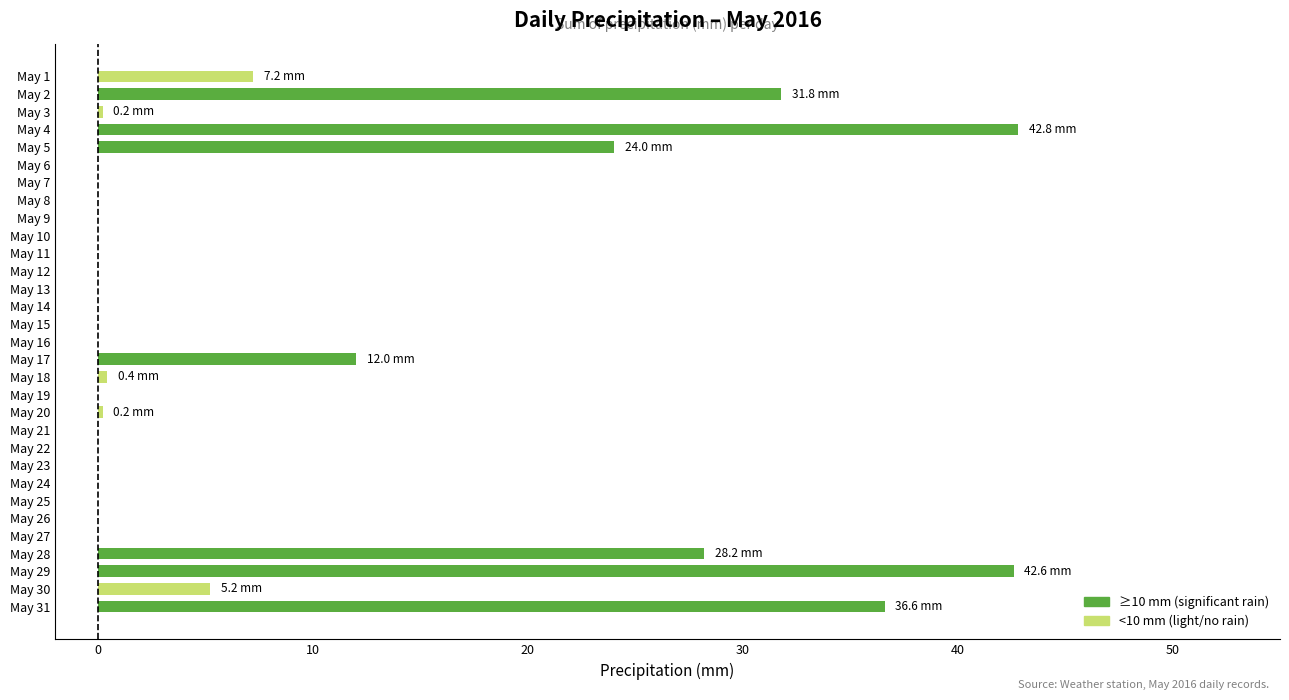

Between May 13 and May 5, which is larger?

May 5